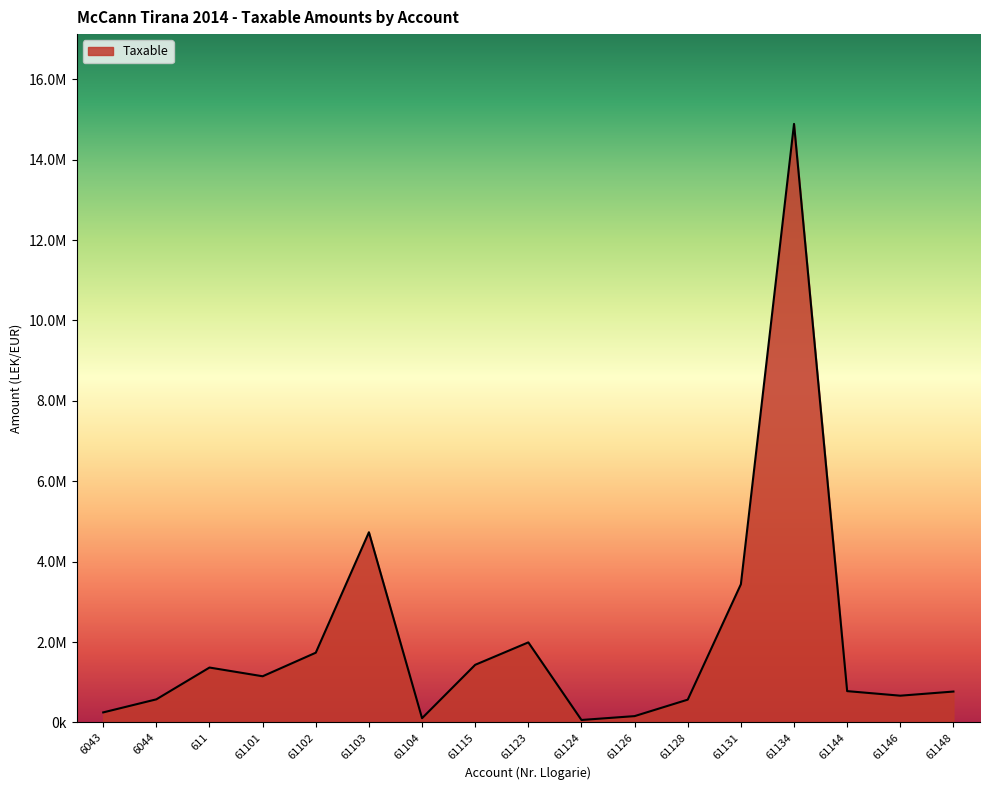

Which category has the lowest value across all series?

61124